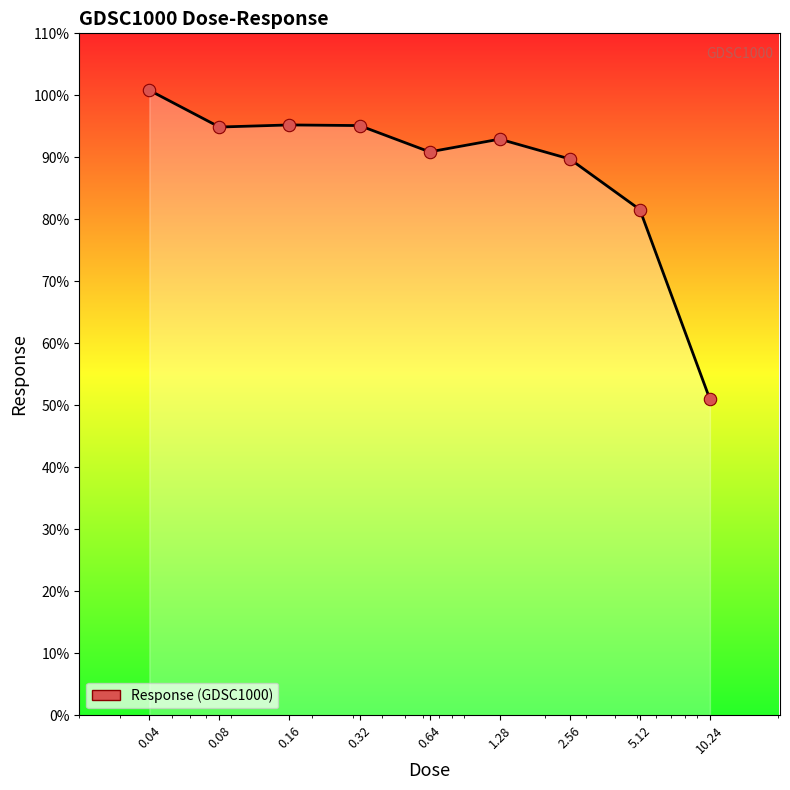

What is the smallest value displayed?

51.0